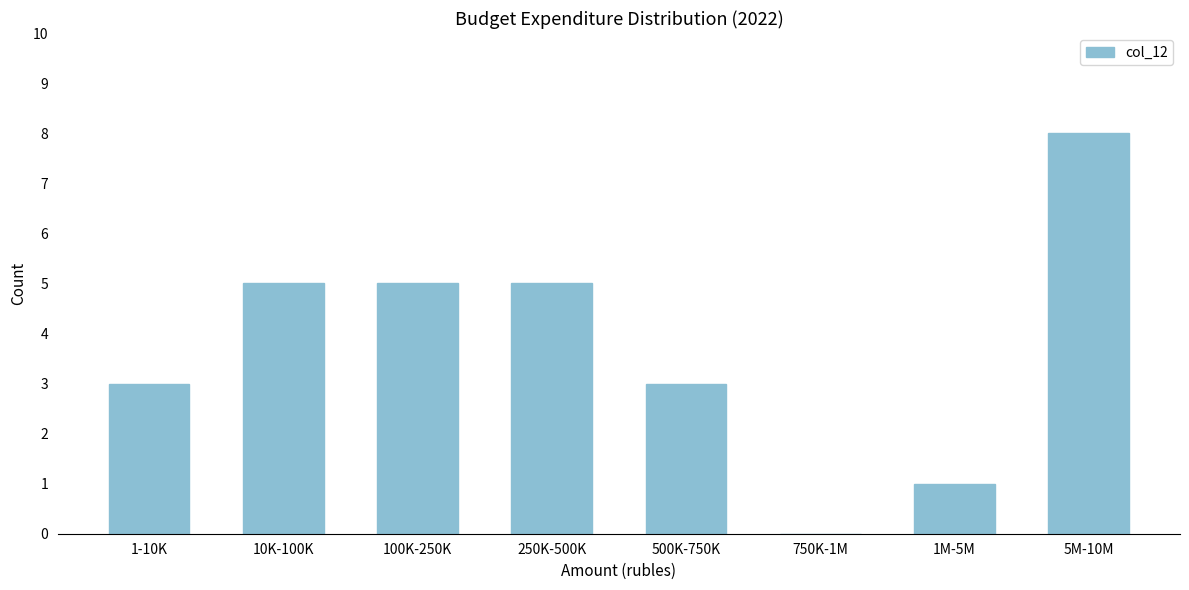

Reading left to right, transcribe all the data shown in this chart.

1-10K=3	10K-100K=5	100K-250K=5	250K-500K=5	500K-750K=3	750K-1M=0	1M-5M=1	5M-10M=8